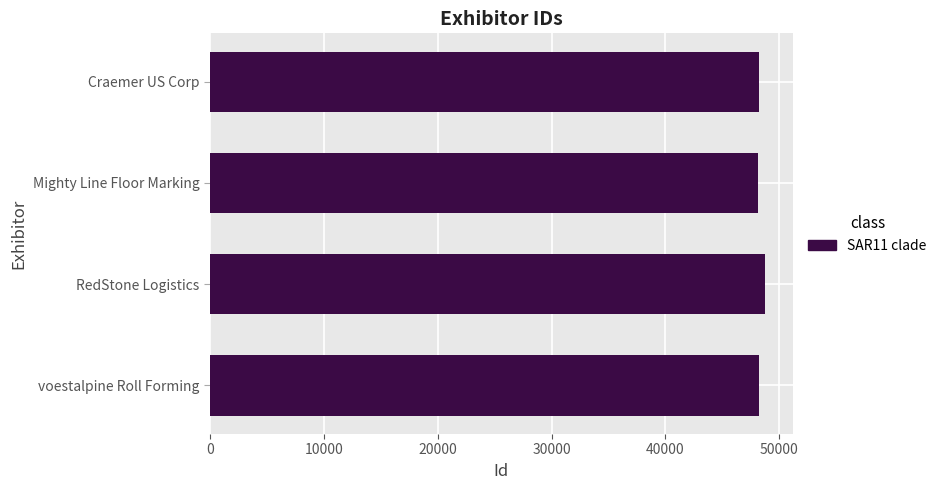

What is the label of the 2nd bar from the top?

Mighty Line Floor Marking